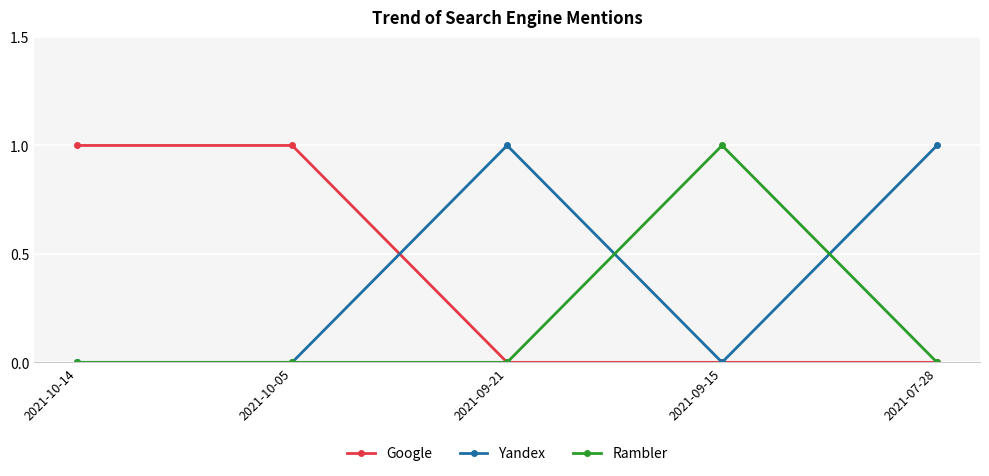

True or false: Google has a value of 1 at 2021-10-14.

True